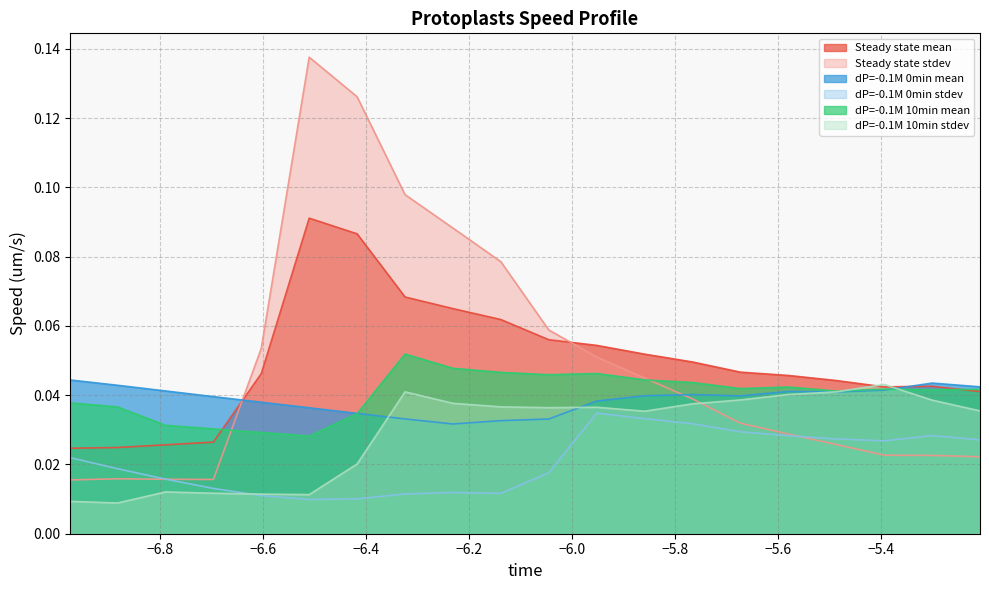

Rank the categories by dP=-0.1M 10min stdev value from lowest to highest.

-6.882, -6.975, -6.51, -6.603, -6.696, -6.789, -6.417, -5.859, -5.208, -6.045, -5.952, -6.138, -5.766, -6.231, -5.301, -5.673, -5.58, -5.487, -6.324, -5.394